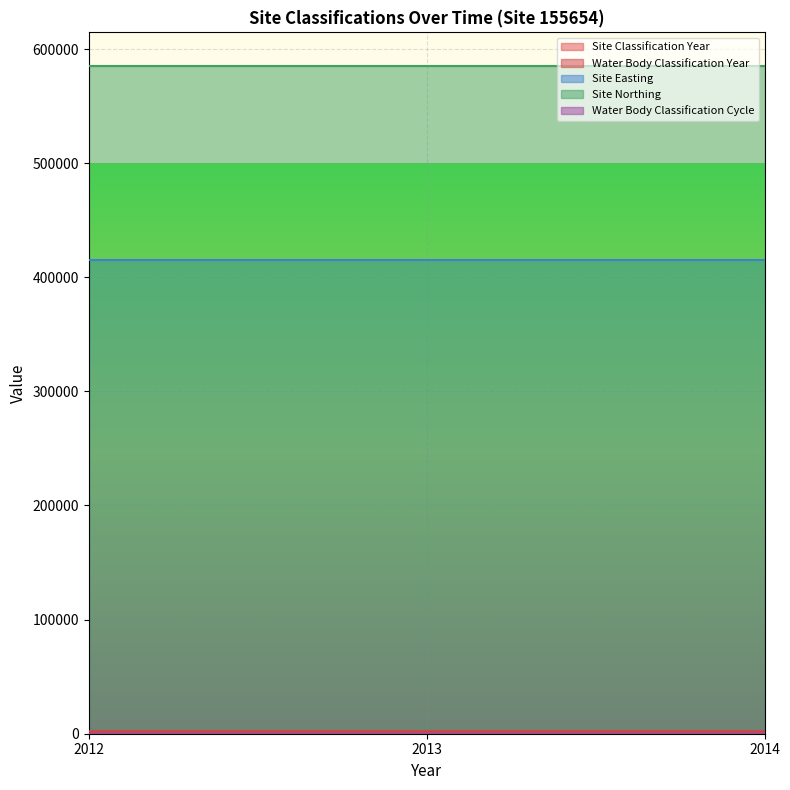

What is the maximum value shown in the chart?

585347